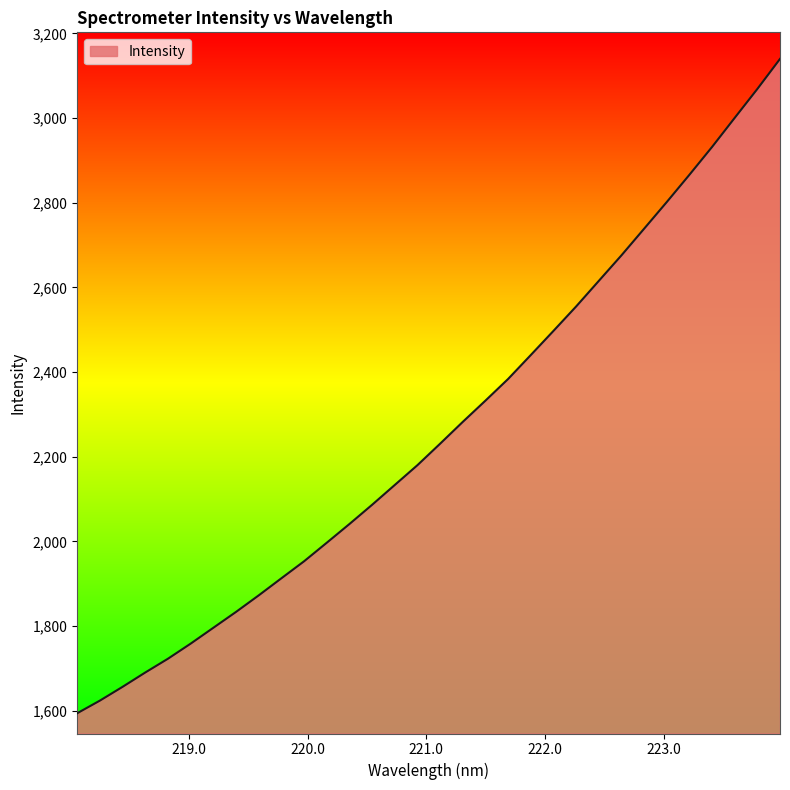

Reading left to right, list all the values displayed in this chart.

1593.8	1623.7	1656.2	1690.1	1722.6	1758.3	1795.7	1833.2	1872.3	1912.7	1952.8	1996.6	2040.8	2086.3	2133.1	2179.9	2230.6	2282.2	2332.4	2383.6	2440.1	2497.1	2554.8	2615.2	2675.5	2738.4	2801.4	2865.8	2931.6	3000.3	3068.6	3139.5